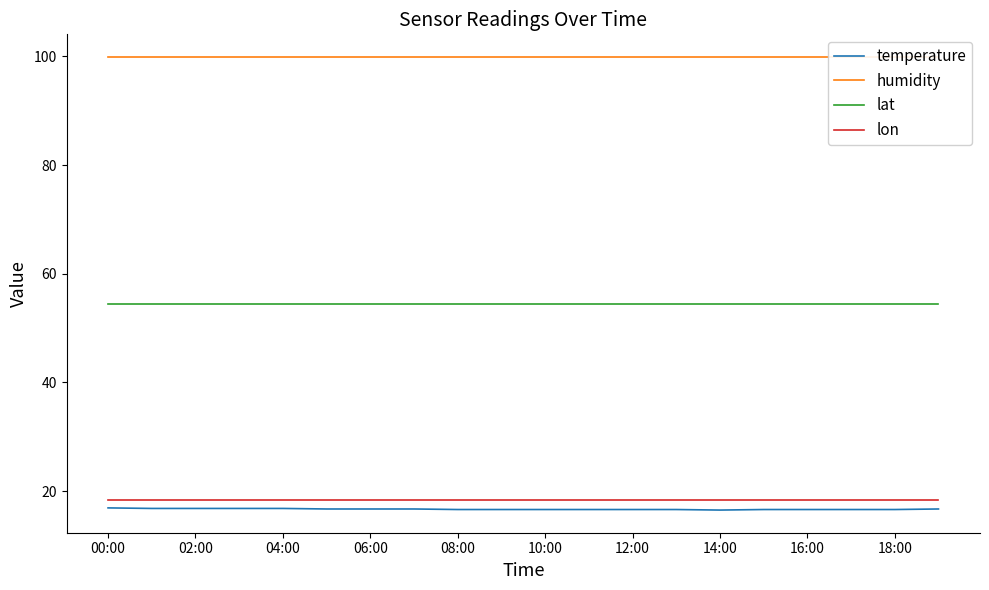

True or false: humidity has more than 2 interior local peaks.

False